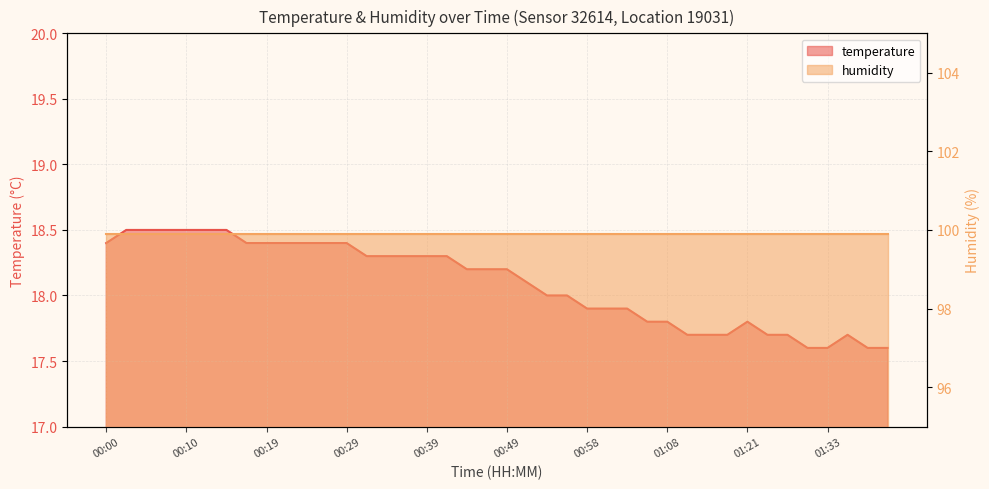

Read the value at 01:06.

17.8